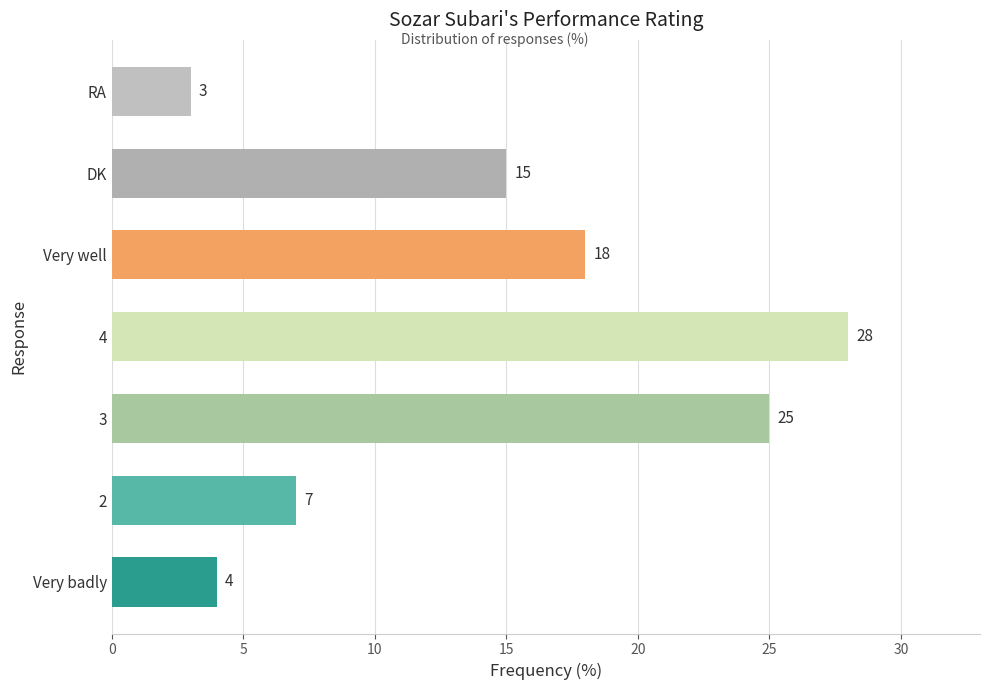

Is it true that the value at 3 is 41?

False